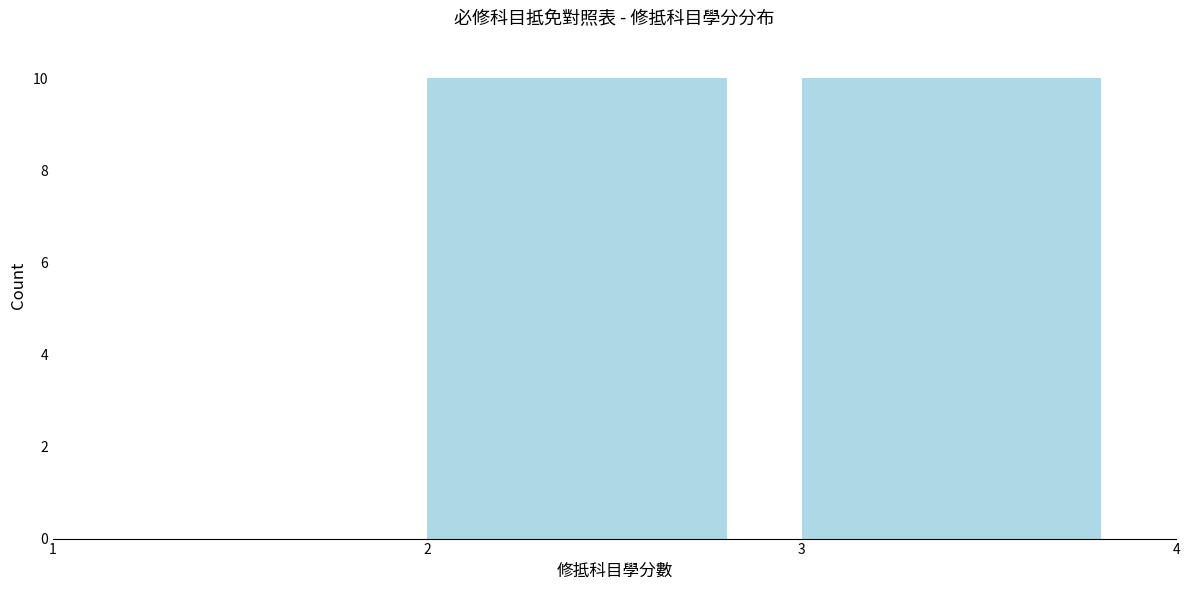

Reading left to right, list every bar in this chart as the range it spans on the x-axis followed by its height. The values are not printed on the chart, so give them approximately, as read against the axis.

1 to 2: 0
2 to 3: 10
3 to 4: 10